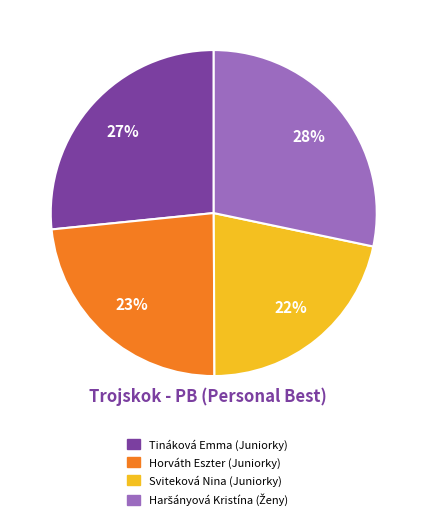

To the nearest percent, what portion does Sviteková Nina (Juniorky) represent?

22%